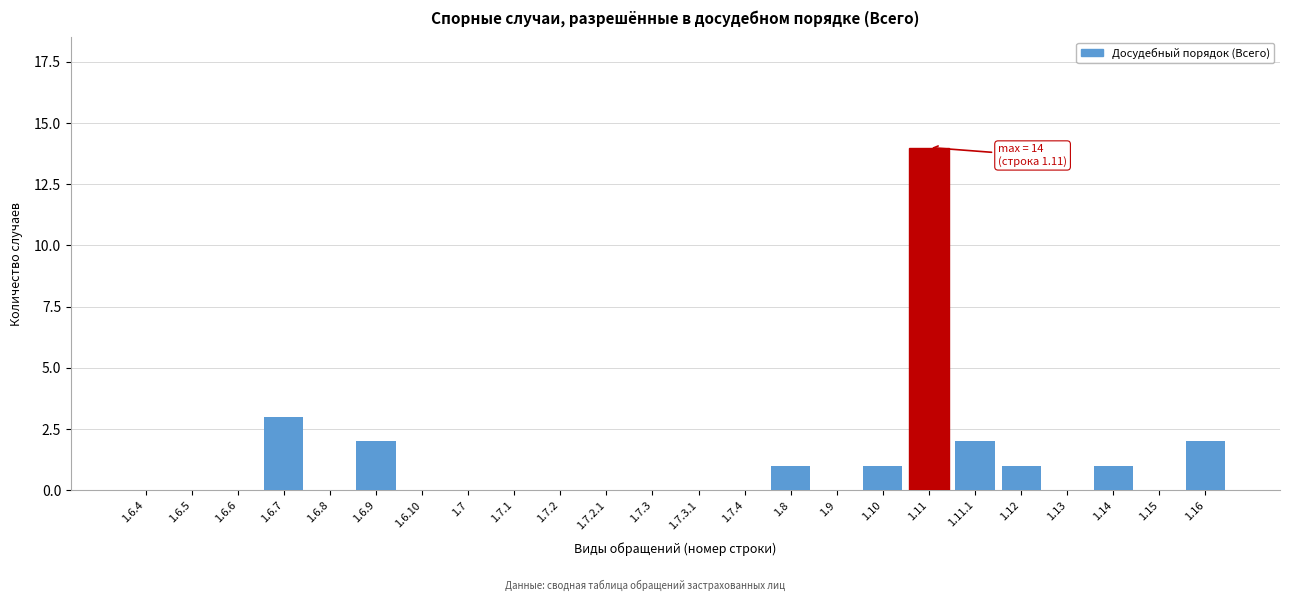

Reading right to left, extract all data points from this chart.

1.16=2	1.15=0	1.14=1	1.13=0	1.12=1	1.11.1=2	1.11=14	1.10=1	1.9=0	1.8=1	1.7.4=0	1.7.3.1=0	1.7.3=0	1.7.2.1=0	1.7.2=0	1.7.1=0	1.7=0	1.6.10=0	1.6.9=2	1.6.8=0	1.6.7=3	1.6.6=0	1.6.5=0	1.6.4=0